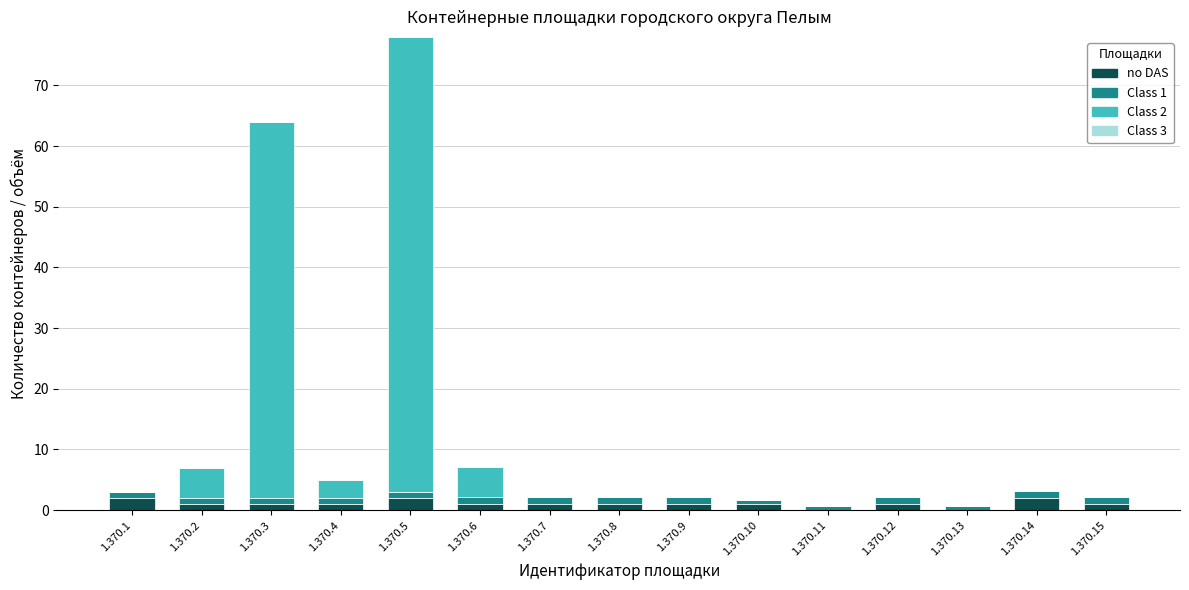

How many series are shown in this chart?

3